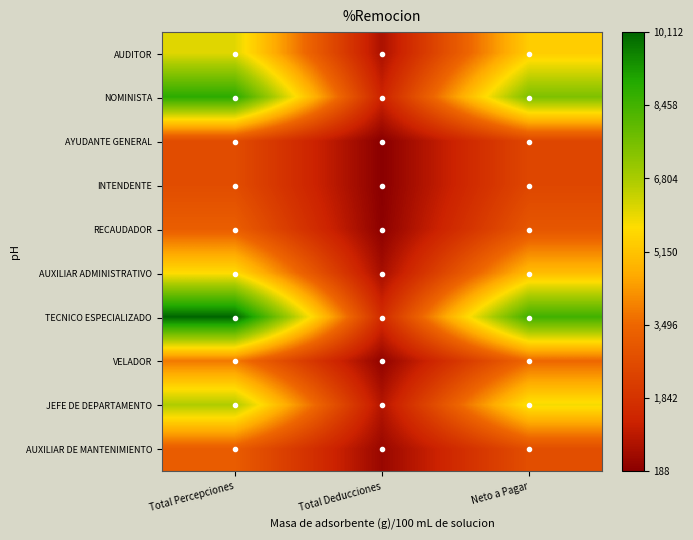

What is the smallest value displayed?

188.4